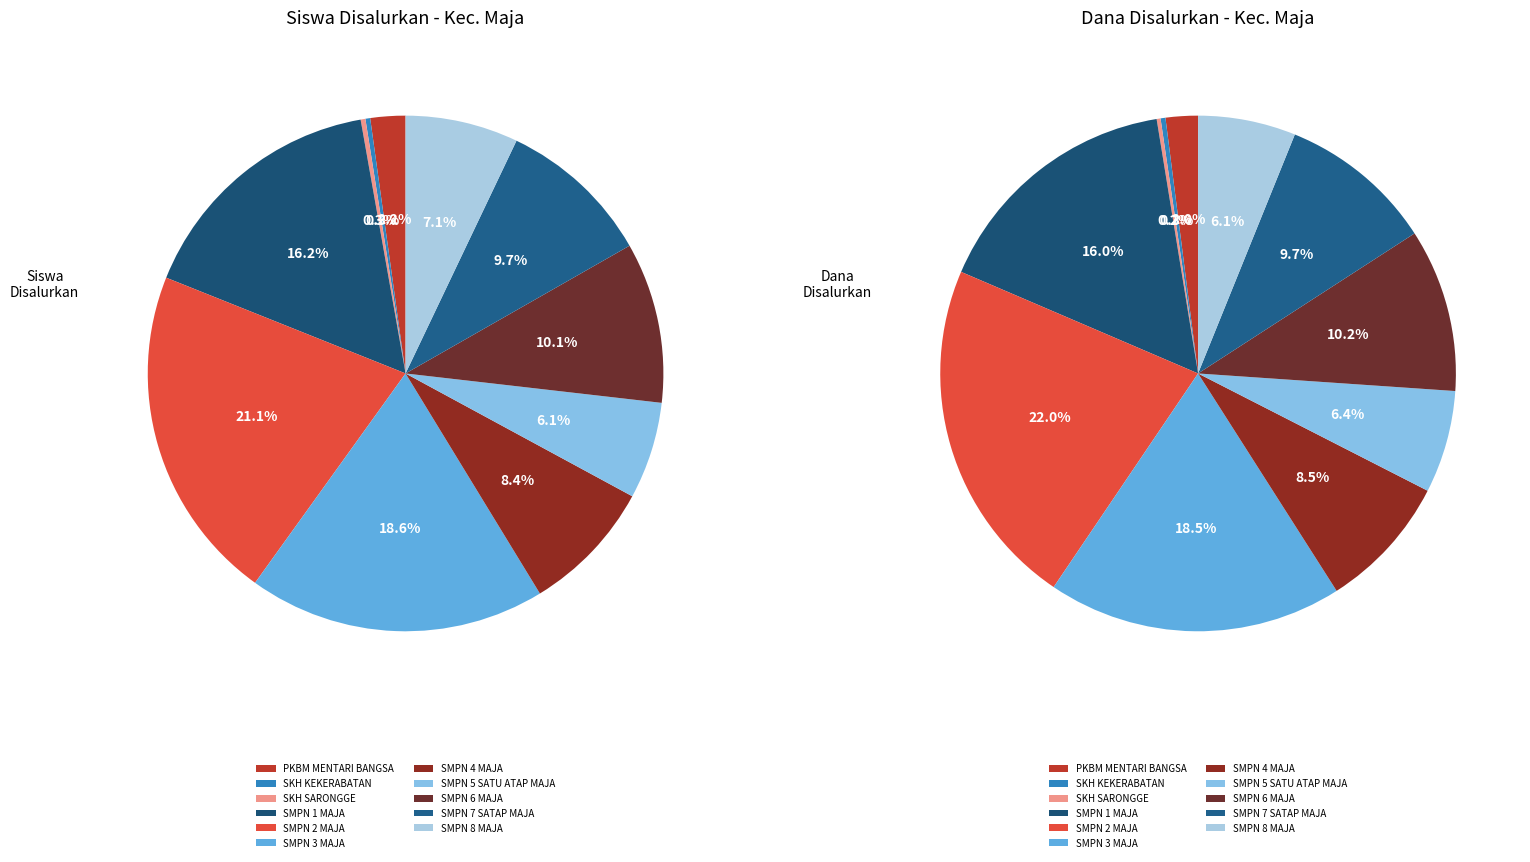

Which has a higher value, SMPN 6 MAJA or SMPN 2 MAJA?

SMPN 2 MAJA